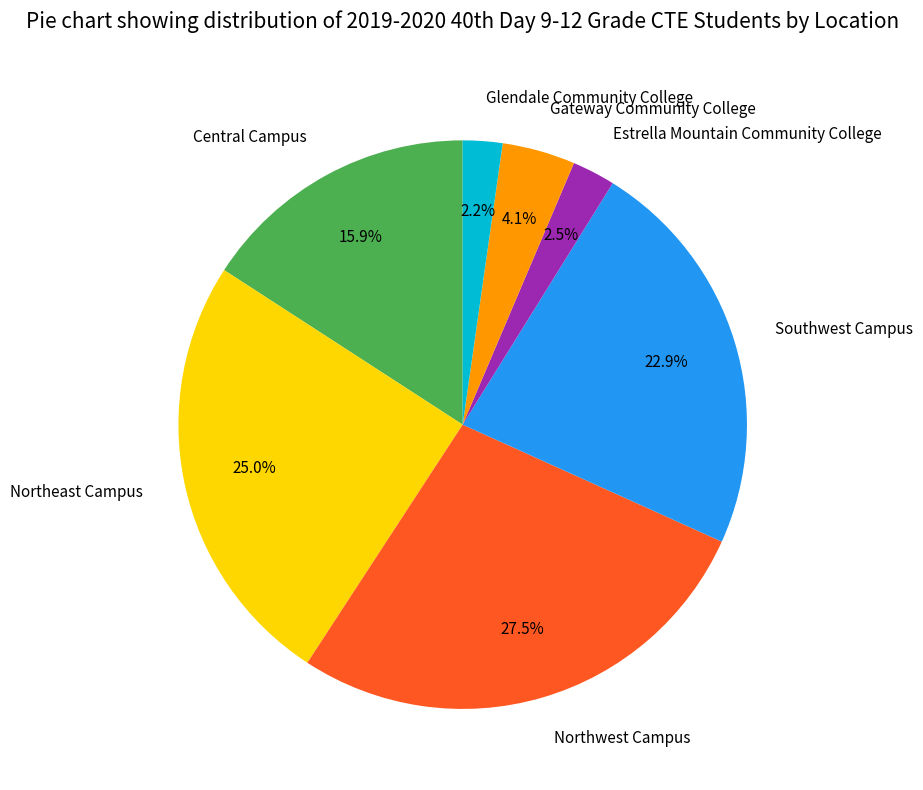

Is Southwest Campus the majority of the pie?

No